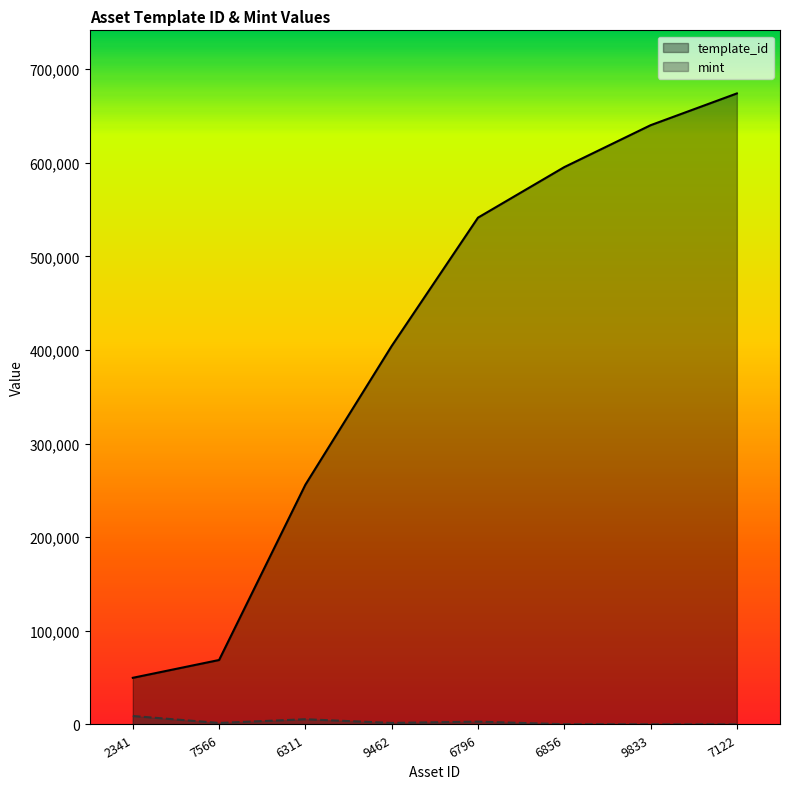

What is the sum of all mint values?

21404